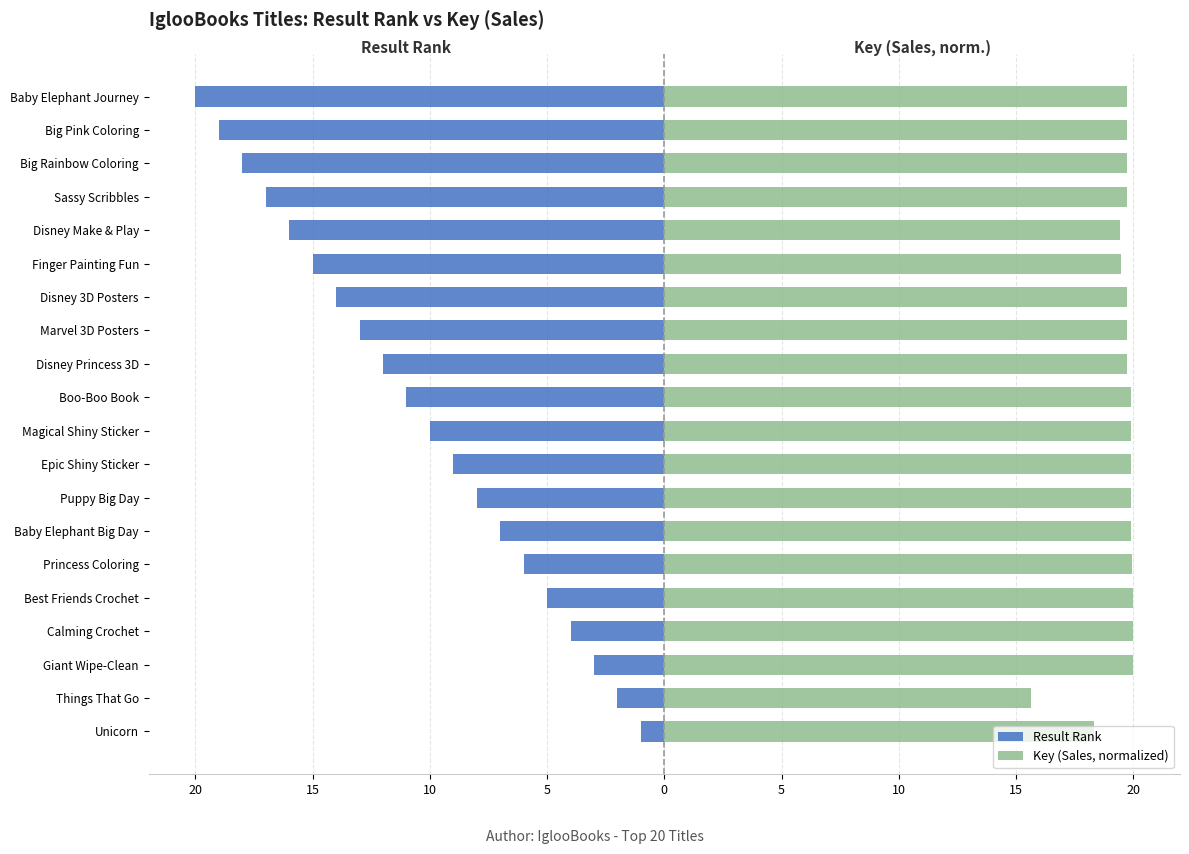

What are all the series names shown in the legend?

Result Rank, Key (Sales, normalized)